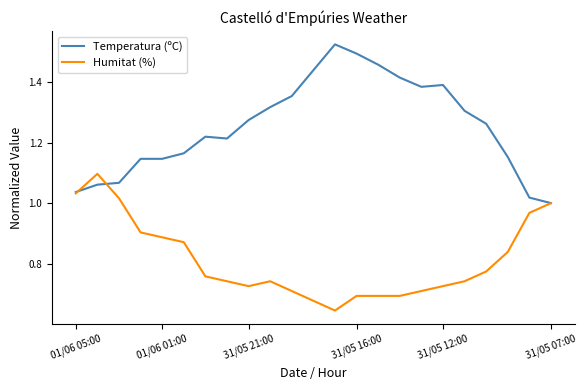

Does the chart display data point markers on the line(s)?

No